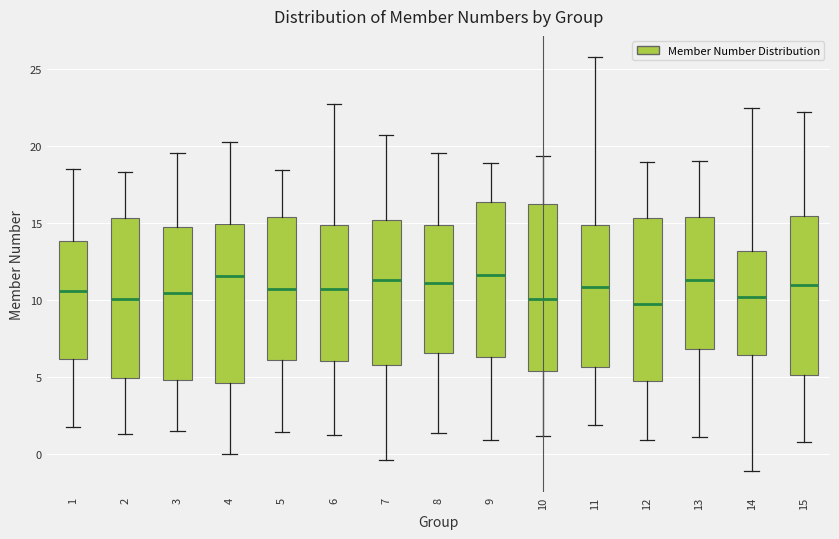

Reading left to right, transcribe this box plot: for each box, give where its median line is, the range the box spans, and where its two whiskers end, as read against the y-axis. The values are not printed on the chart, so give them approximately, as read against the axis.

1: median 10.5, box 6.0 to 14.0, whiskers 1.5 to 18.5
2: median 10.0, box 5.0 to 15.5, whiskers 1.5 to 18.5
3: median 10.5, box 5.0 to 14.5, whiskers 1.5 to 19.5
4: median 11.5, box 4.5 to 15.0, whiskers 0.0 to 20.0
5: median 10.5, box 6.0 to 15.5, whiskers 1.5 to 18.5
6: median 10.5, box 6.0 to 15.0, whiskers 1.0 to 22.5
7: median 11.5, box 5.5 to 15.0, whiskers -0.5 to 20.5
8: median 11.0, box 6.5 to 15.0, whiskers 1.5 to 19.5
9: median 11.5, box 6.5 to 16.5, whiskers 1.0 to 19.0
10: median 10.0, box 5.5 to 16.0, whiskers 1.0 to 19.5
11: median 11.0, box 5.5 to 15.0, whiskers 2.0 to 26.0
12: median 9.5, box 4.5 to 15.5, whiskers 1.0 to 19.0
13: median 11.5, box 7.0 to 15.5, whiskers 1.0 to 19.0
14: median 10.0, box 6.5 to 13.0, whiskers -1.0 to 22.5
15: median 11.0, box 5.0 to 15.5, whiskers 1.0 to 22.0